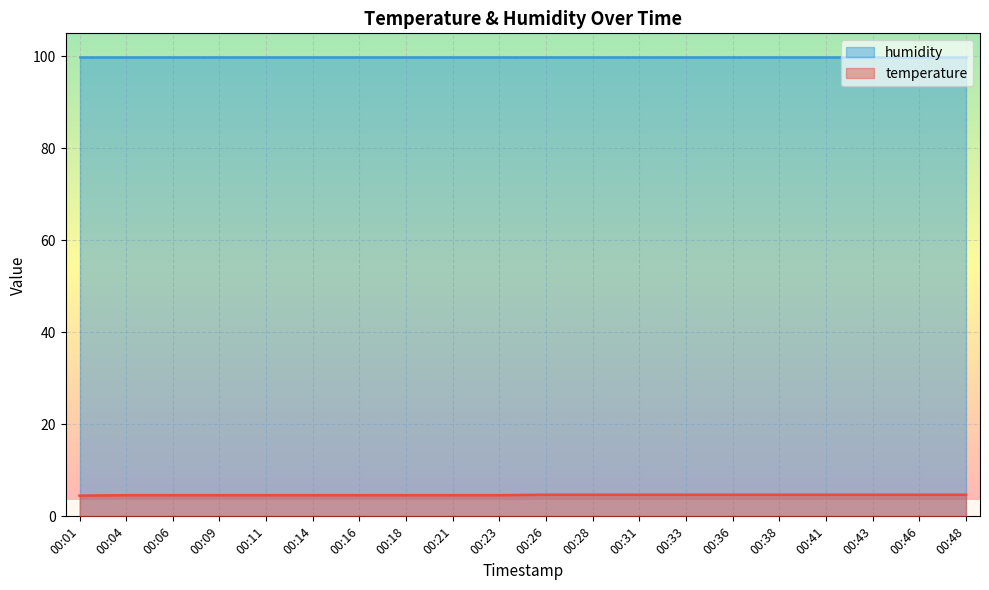

List the labels in order of value, largest first.

00:26, 00:28, 00:31, 00:33, 00:36, 00:38, 00:41, 00:43, 00:46, 00:48, 00:04, 00:06, 00:09, 00:11, 00:14, 00:16, 00:18, 00:21, 00:23, 00:01